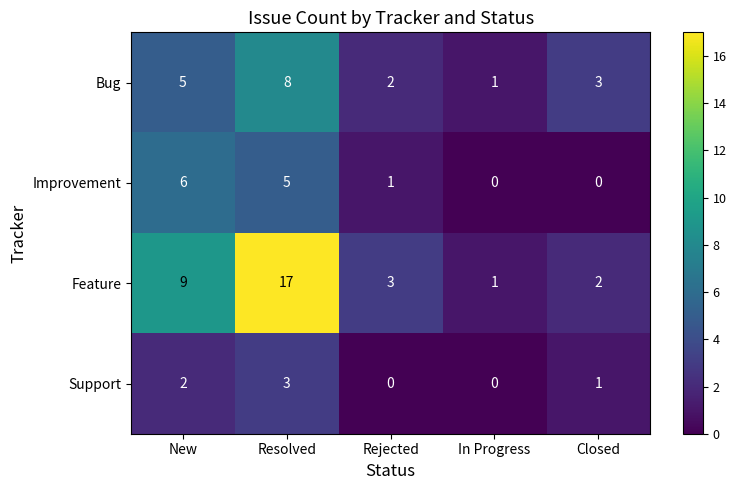

Where is Support nearest to the value 1?

Closed